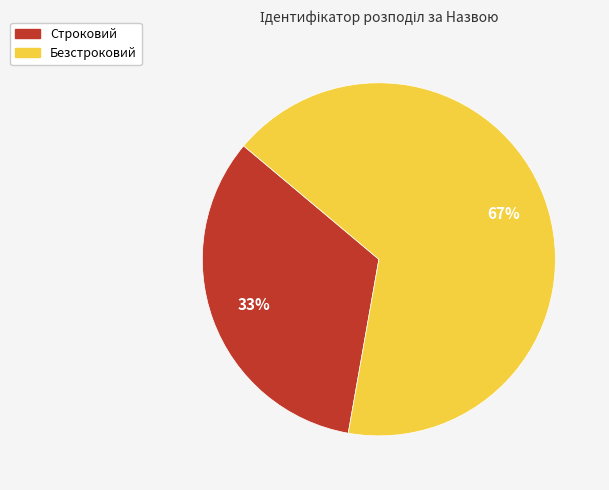

Is the sum of Строковий and Безстроковий greater than half?

Yes